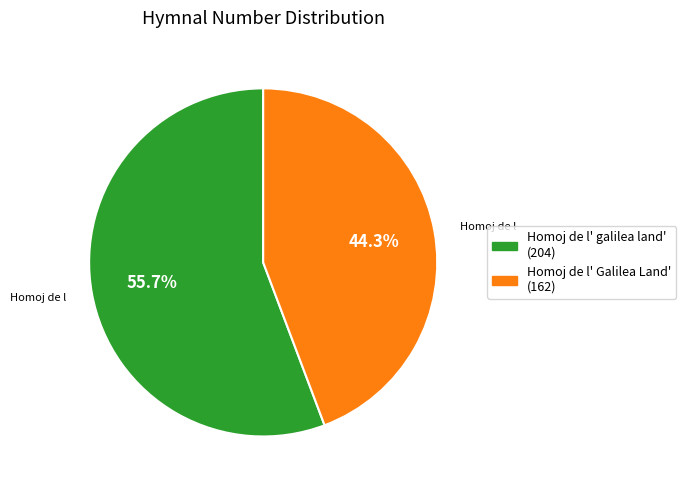

Count the number of slices in the pie.

2